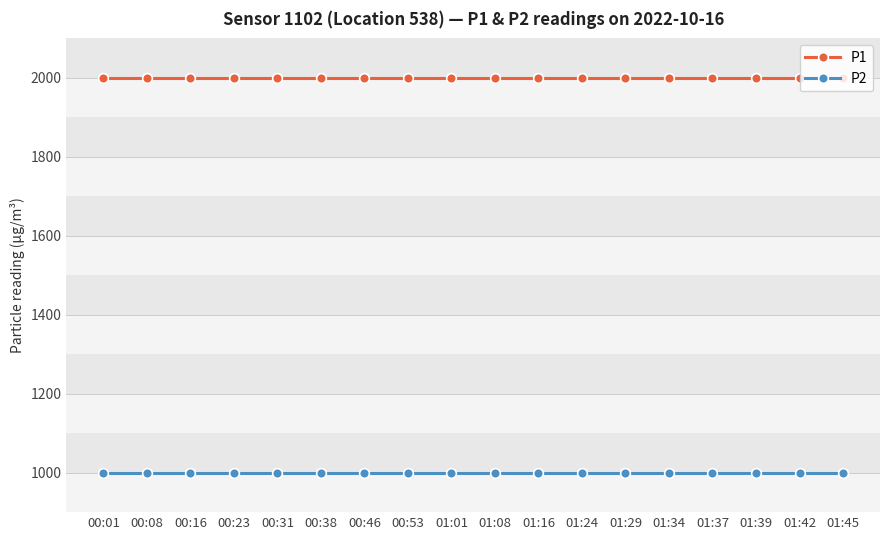

What is the label of the 13th point from the right?

00:38